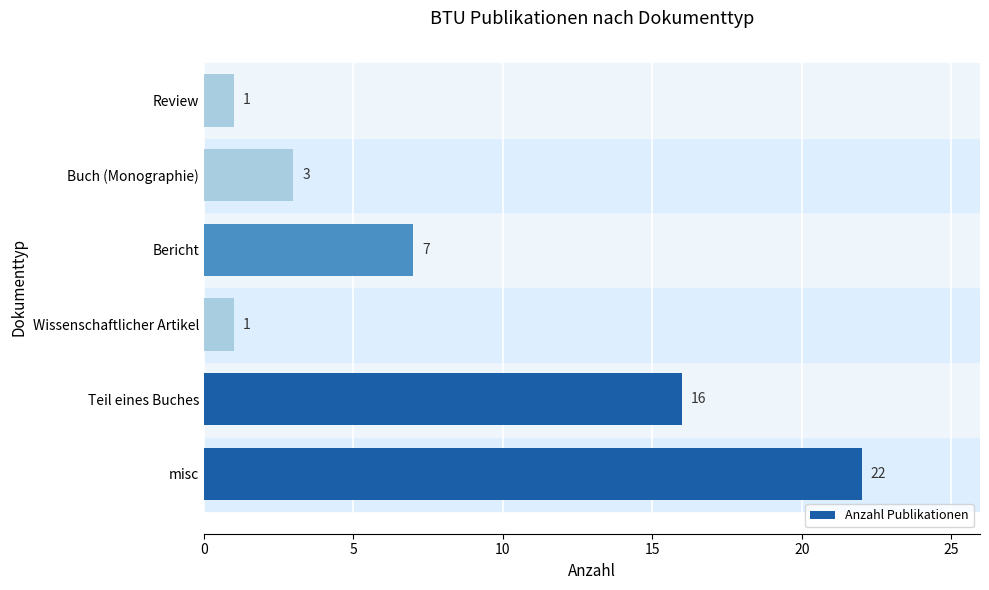

What is the difference between the second highest and second lowest values?

15